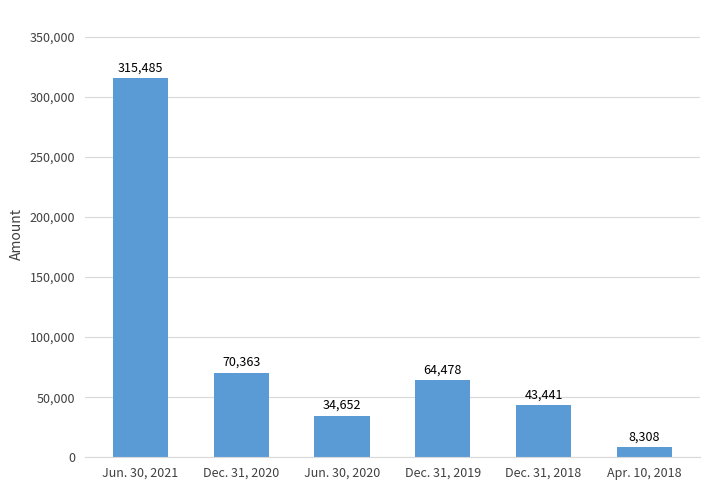

What is the label of the 2nd bar from the left?

Dec. 31, 2020